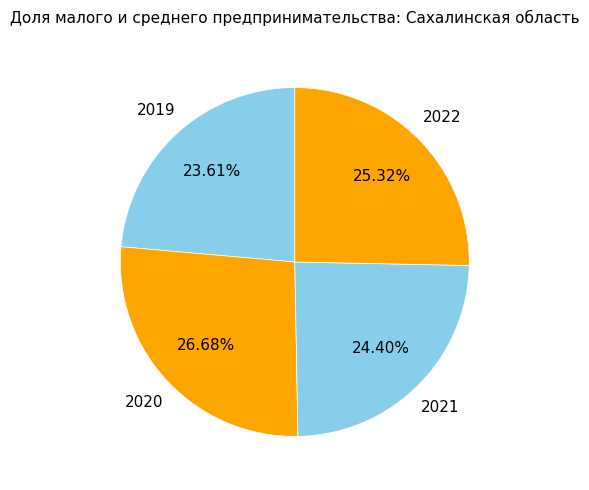

What is the ratio of the value at 2022 to the value at 2021?

1.0